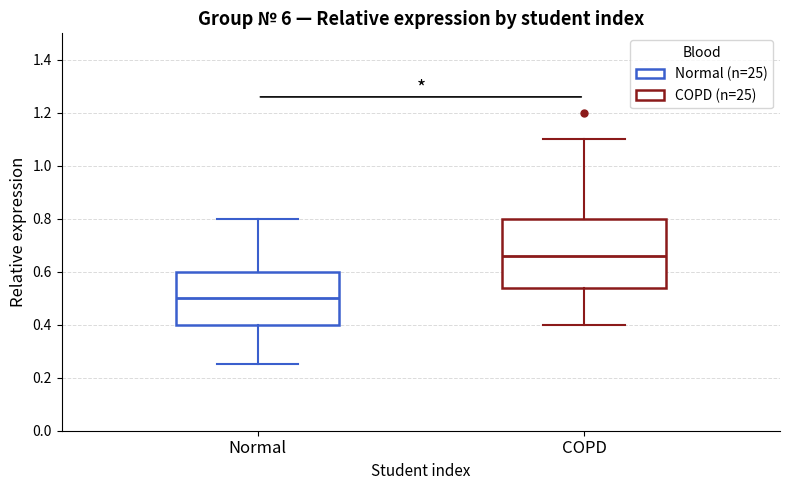

Reading left to right, read every box against the y-axis: the position of its median line, the range the box covers, and the ends of its whiskers. The values are not printed on the chart, so give them approximately, as read against the axis.

Normal: median 0.50, box 0.40 to 0.60, whiskers 0.26 to 0.80
COPD: median 0.66, box 0.54 to 0.80, whiskers 0.40 to 1.10